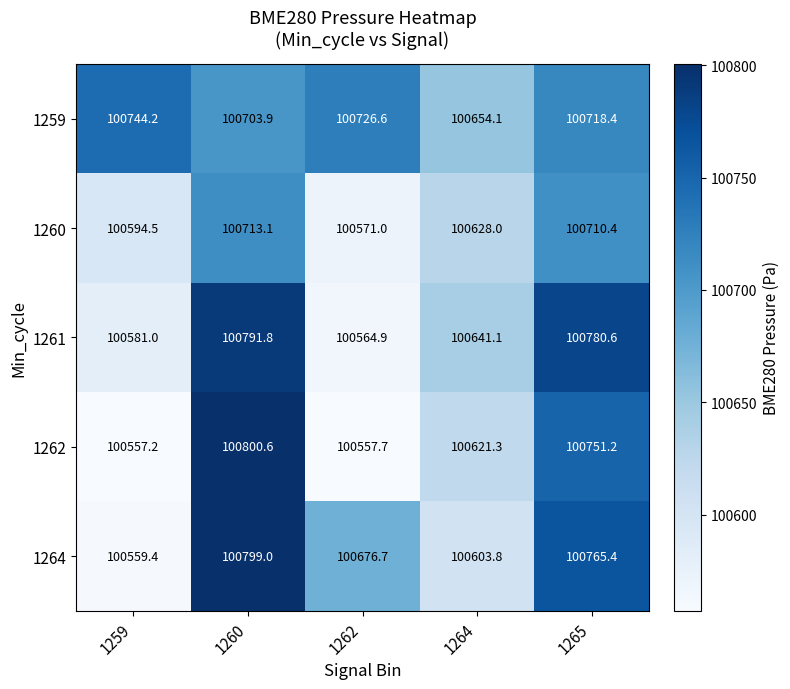

What is the total value across all series at 1264?

503148.3